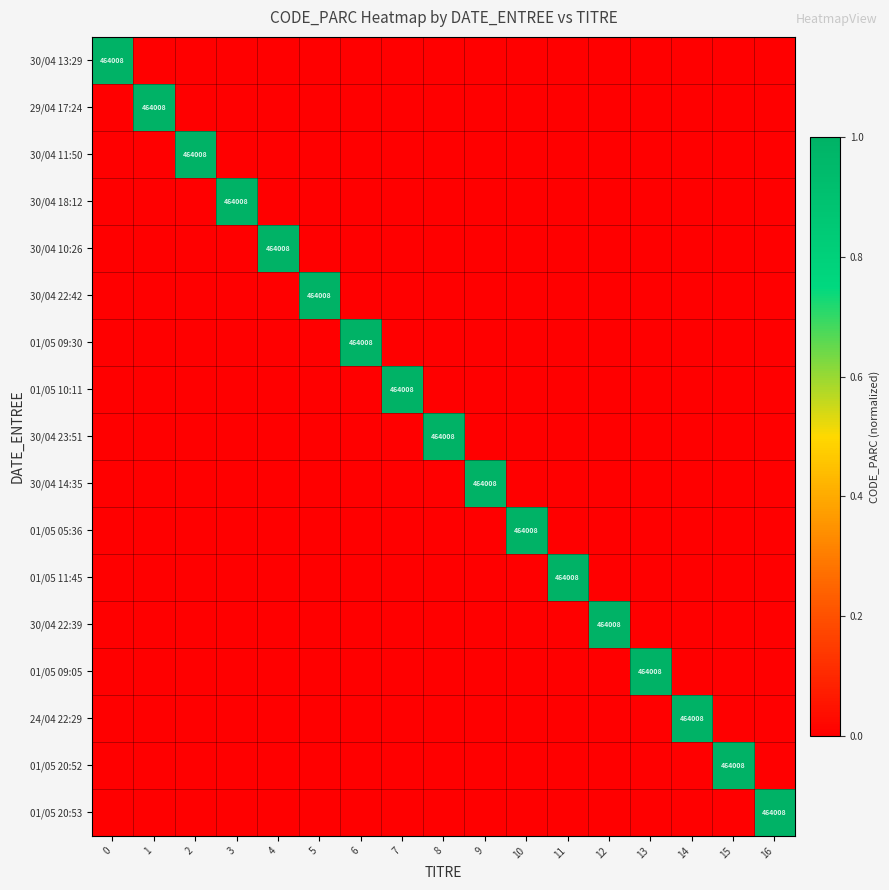

How many values in row_0 are above zero?

1